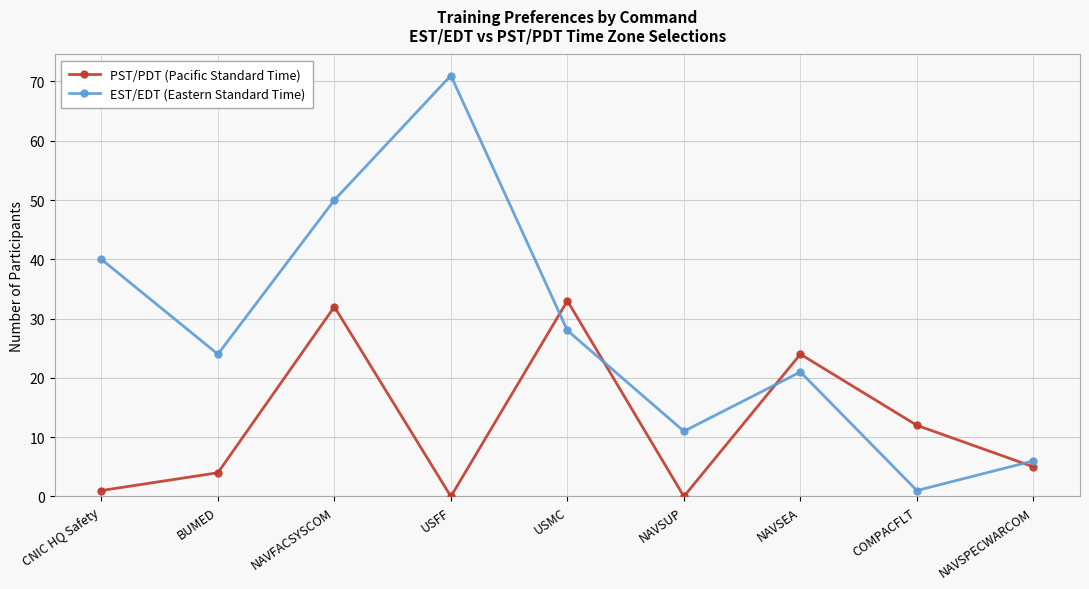

Is it true that PST/PDT (Pacific Standard Time) equals 2 at NAVSPECWARCOM?

False